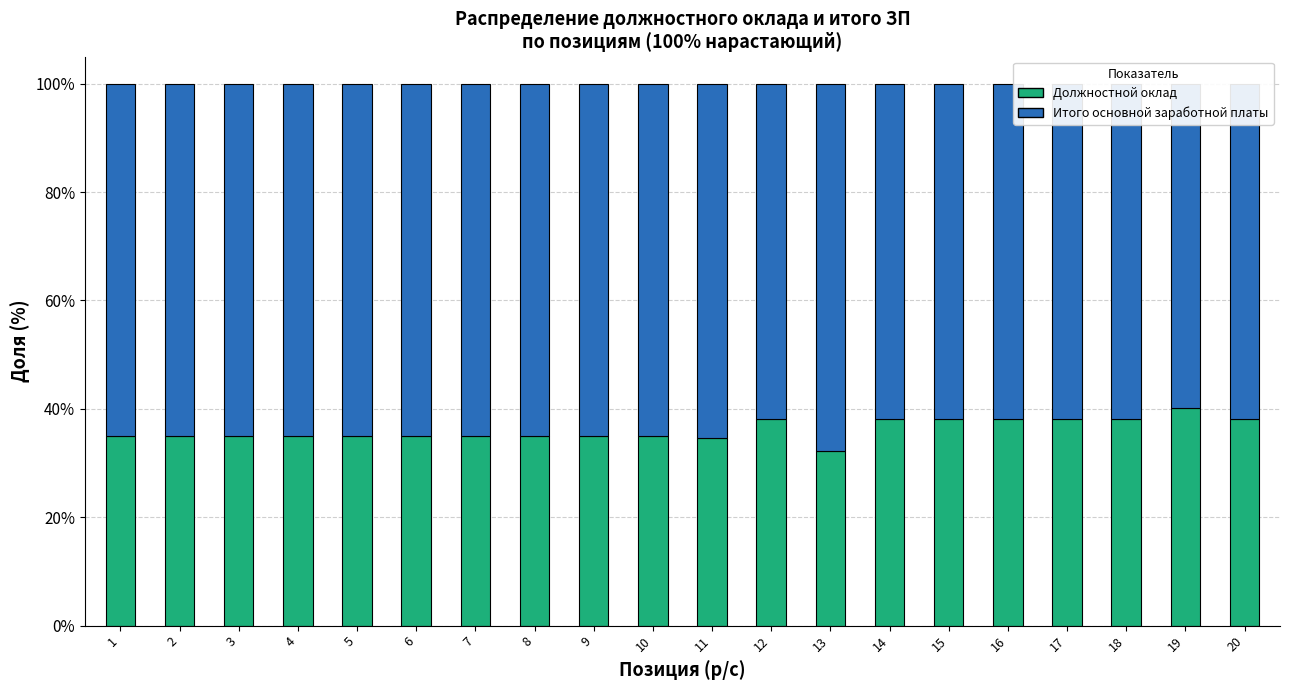

What is the total value across all series at 12?

100.0